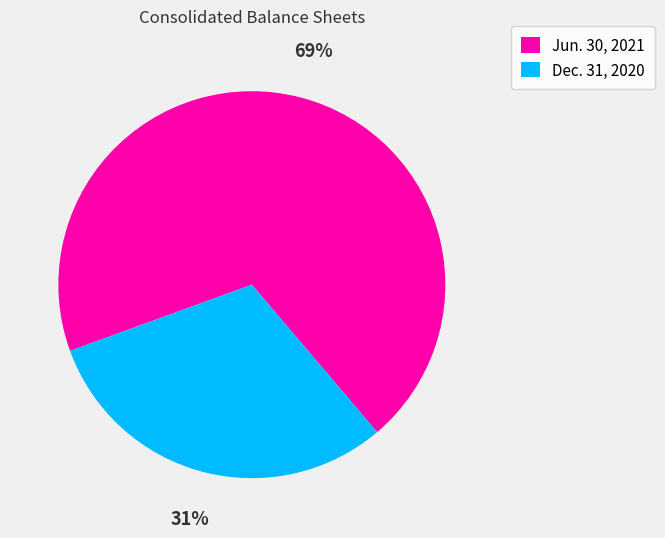

Which slice is the largest?

Jun. 30, 2021